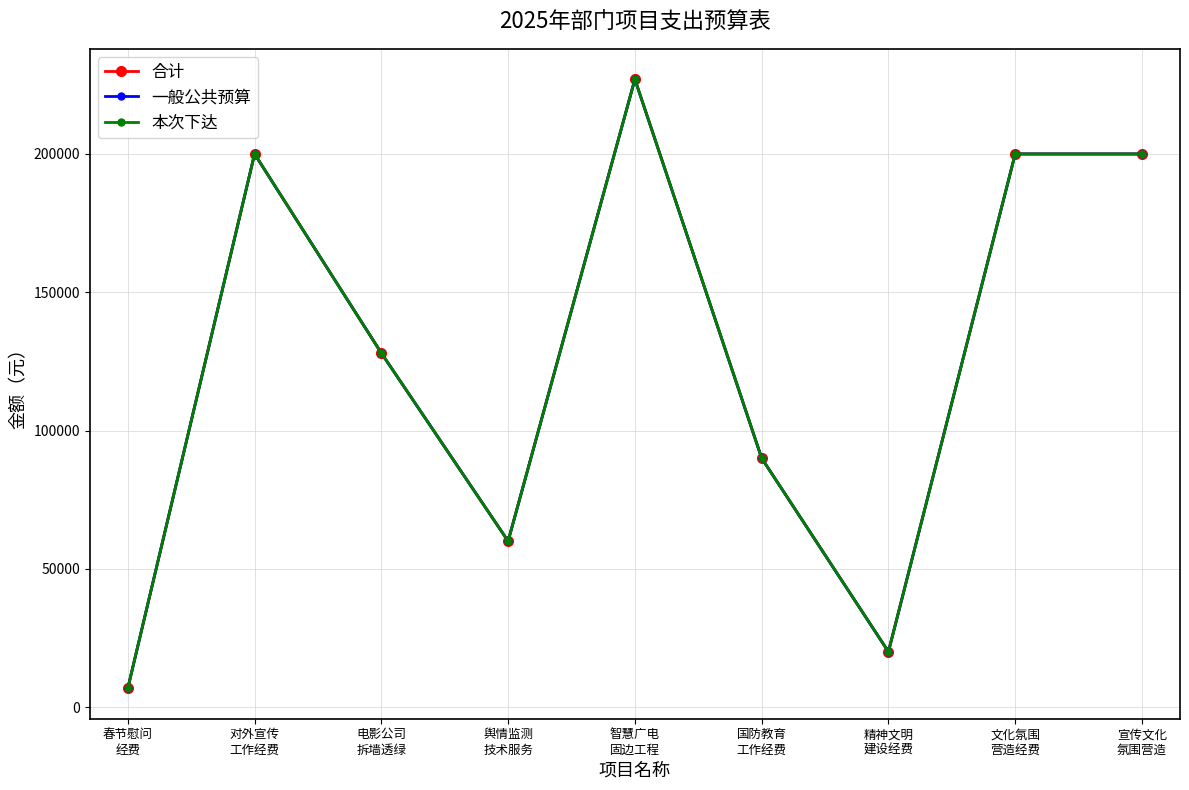

Is this an area chart (filled region under the line)?

No